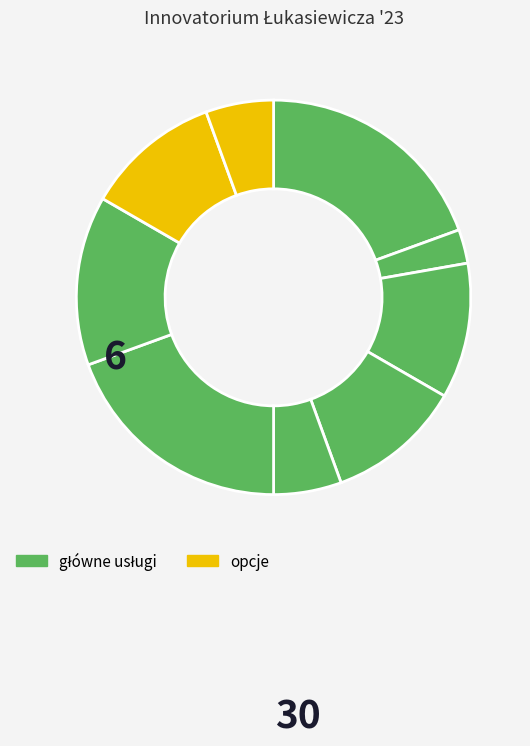

Count the number of slices in the pie.

9